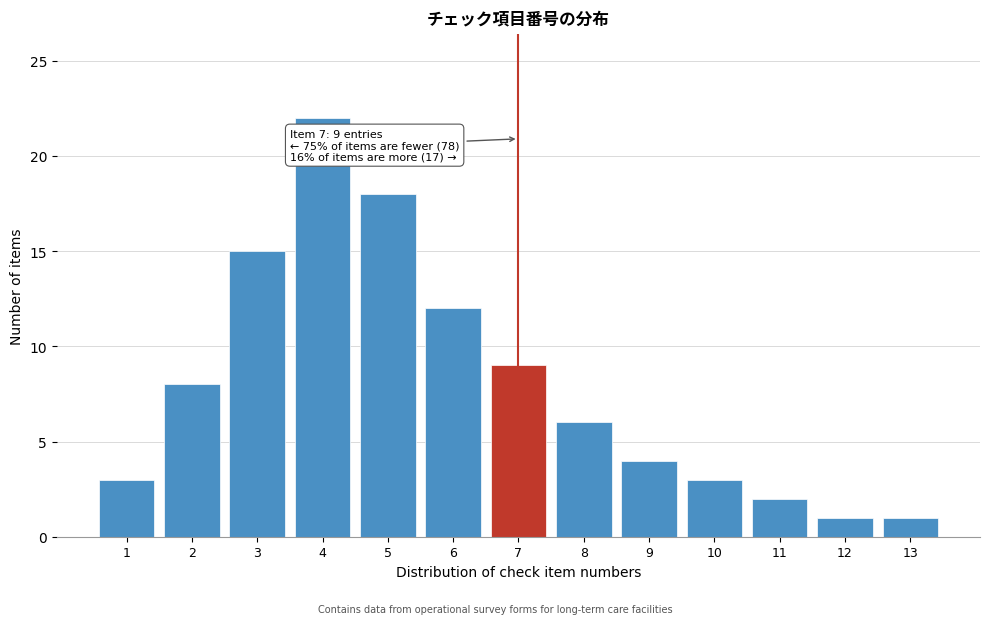

Reading left to right, what are all the values shown in this chart?

3	8	15	22	18	12	9	6	4	3	2	1	1